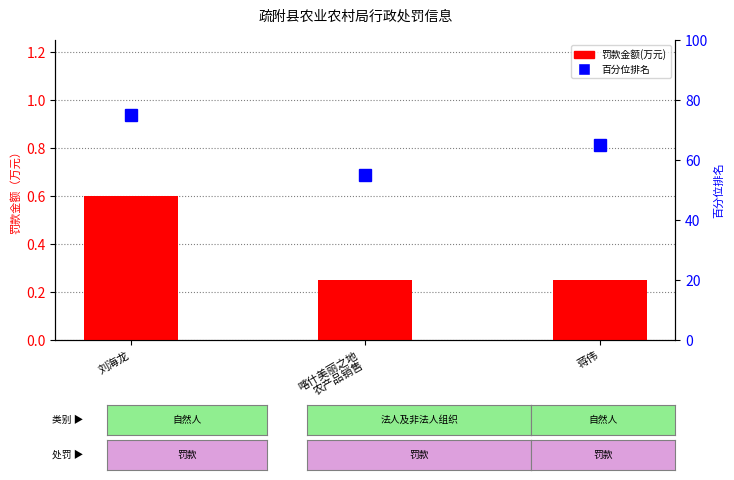

What is the difference between the maximum and minimum values in the 罚款金额(万元) series?

0.3